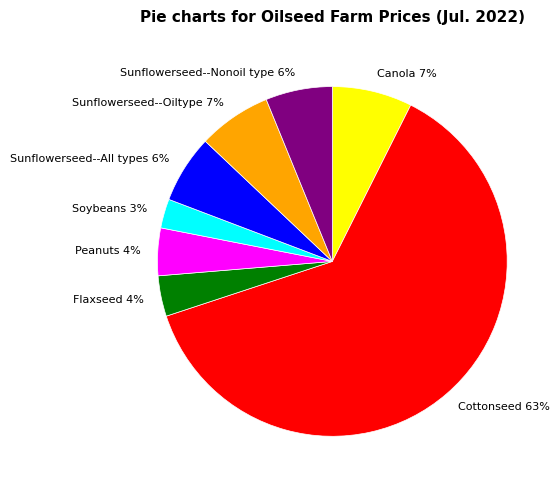

Which has a higher value, Cottonseed 63% or Sunflowerseed--All types 6%?

Cottonseed 63%